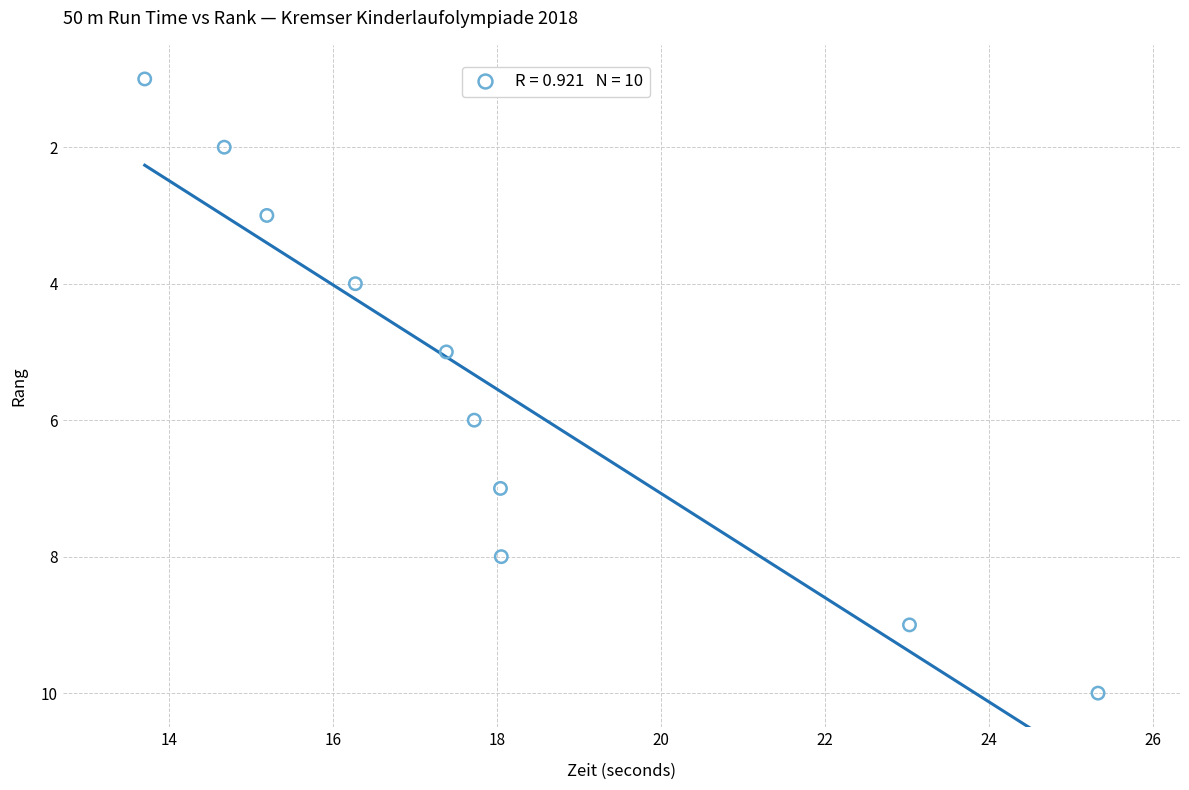

What is the range of Y values (max minus min)?

9